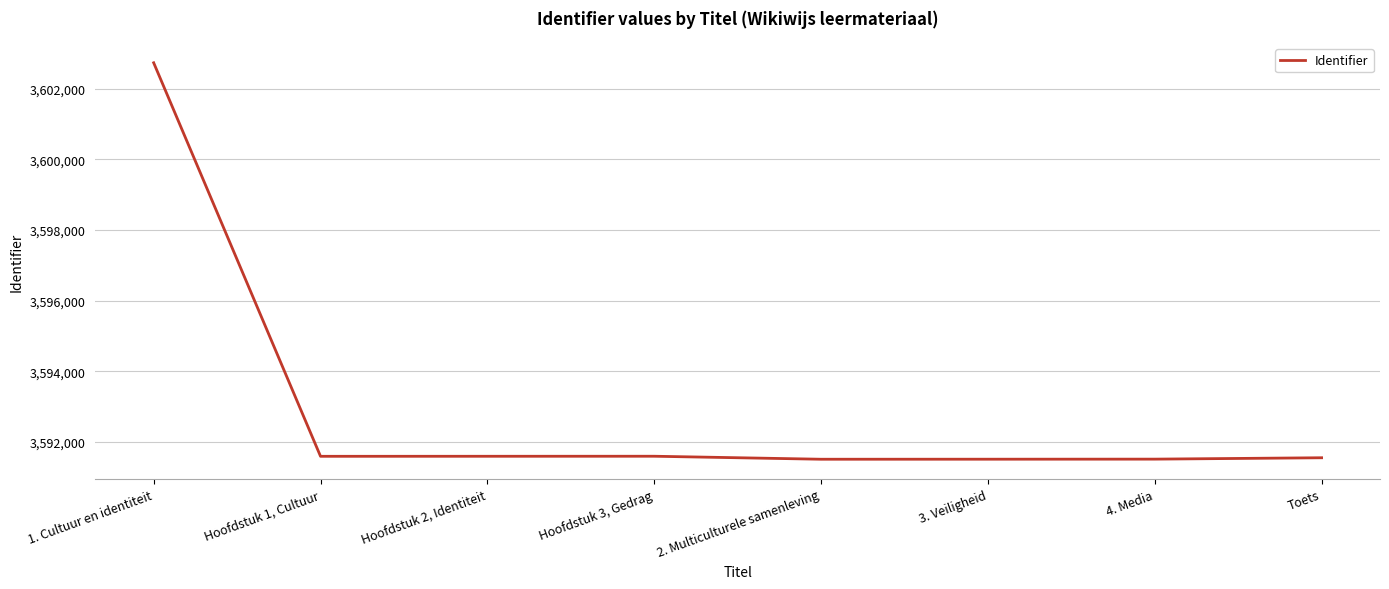

What is the minimum value shown in the chart?

3591505